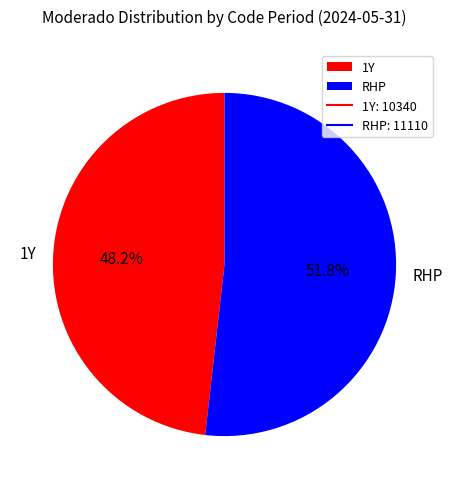

Between 1Y and RHP, which is larger?

RHP